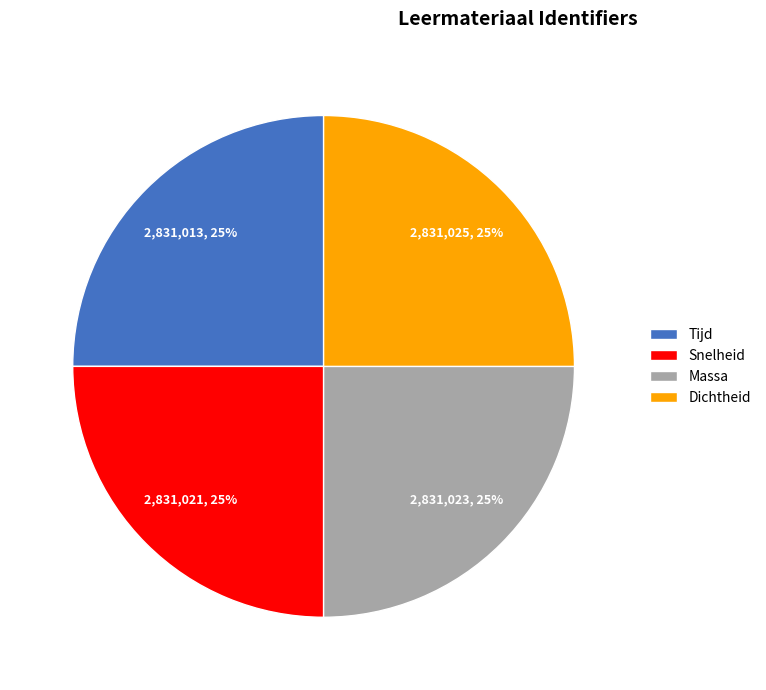

Is there a majority slice in this chart?

No